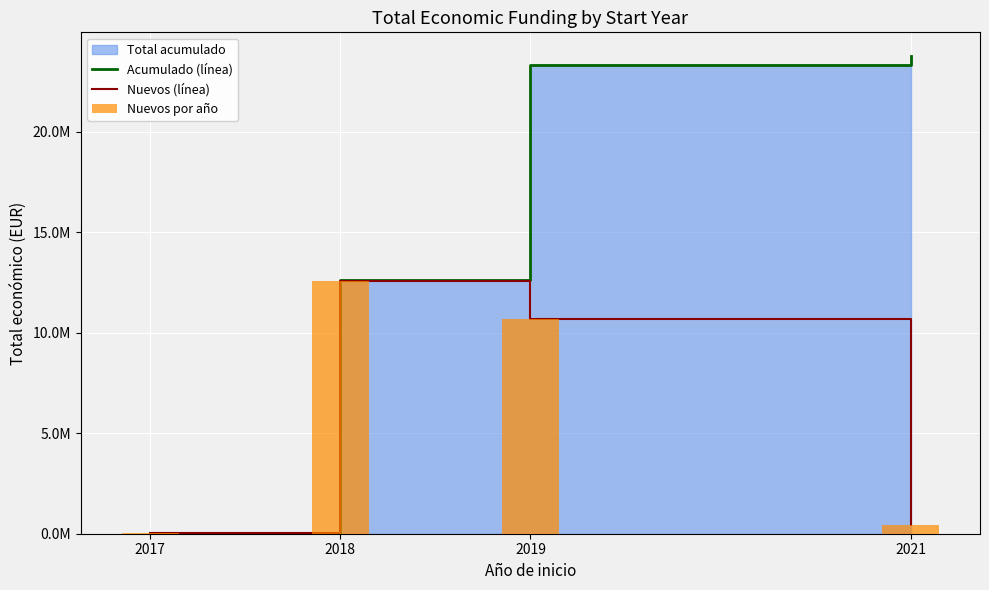

What is the average value of the Nuevos (línea) series?

5938867